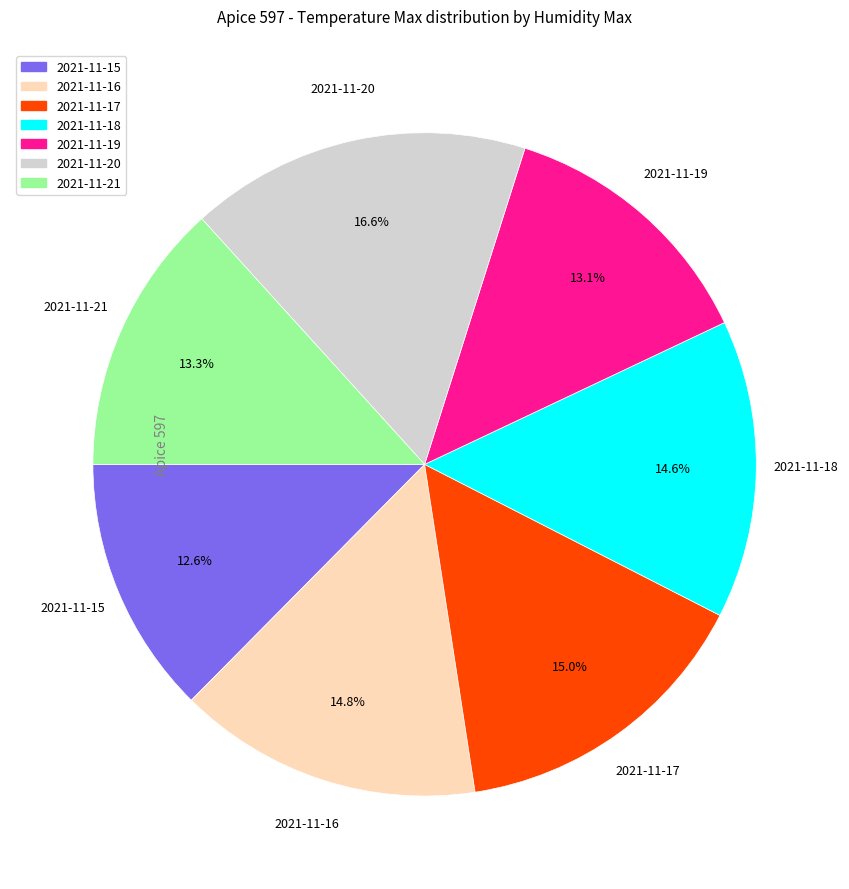

Does any single category account for the majority?

No